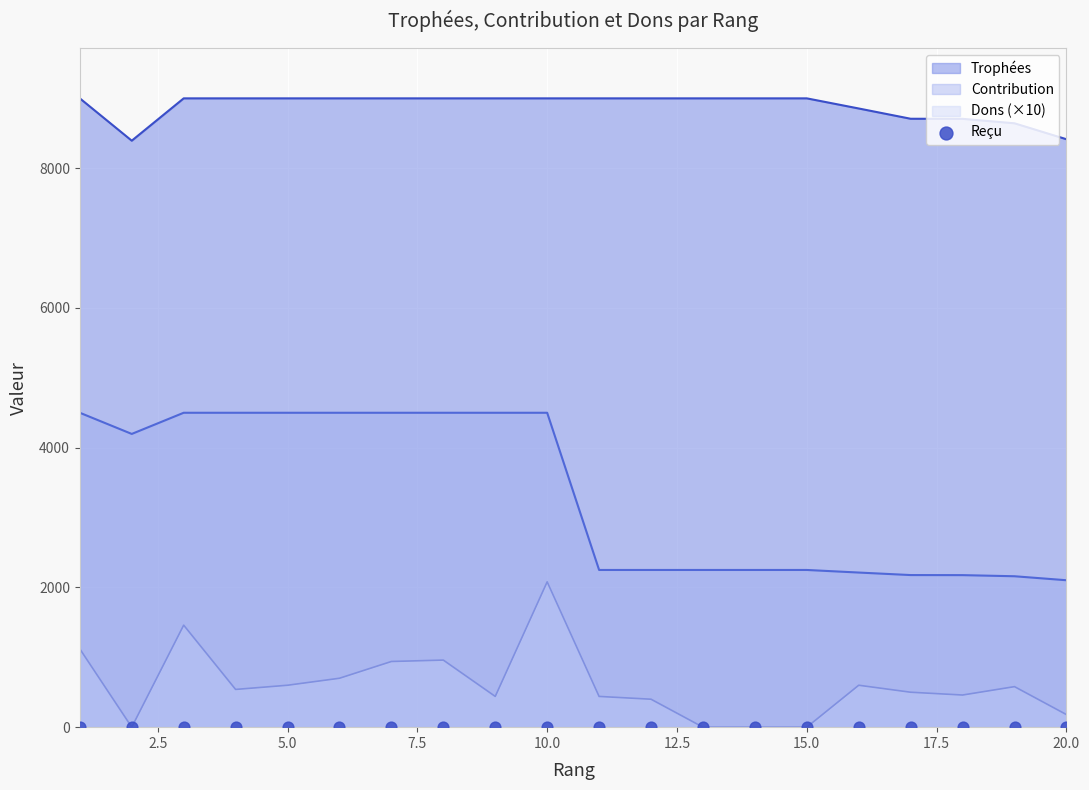

Which series contains the highest Y value?

Trophées